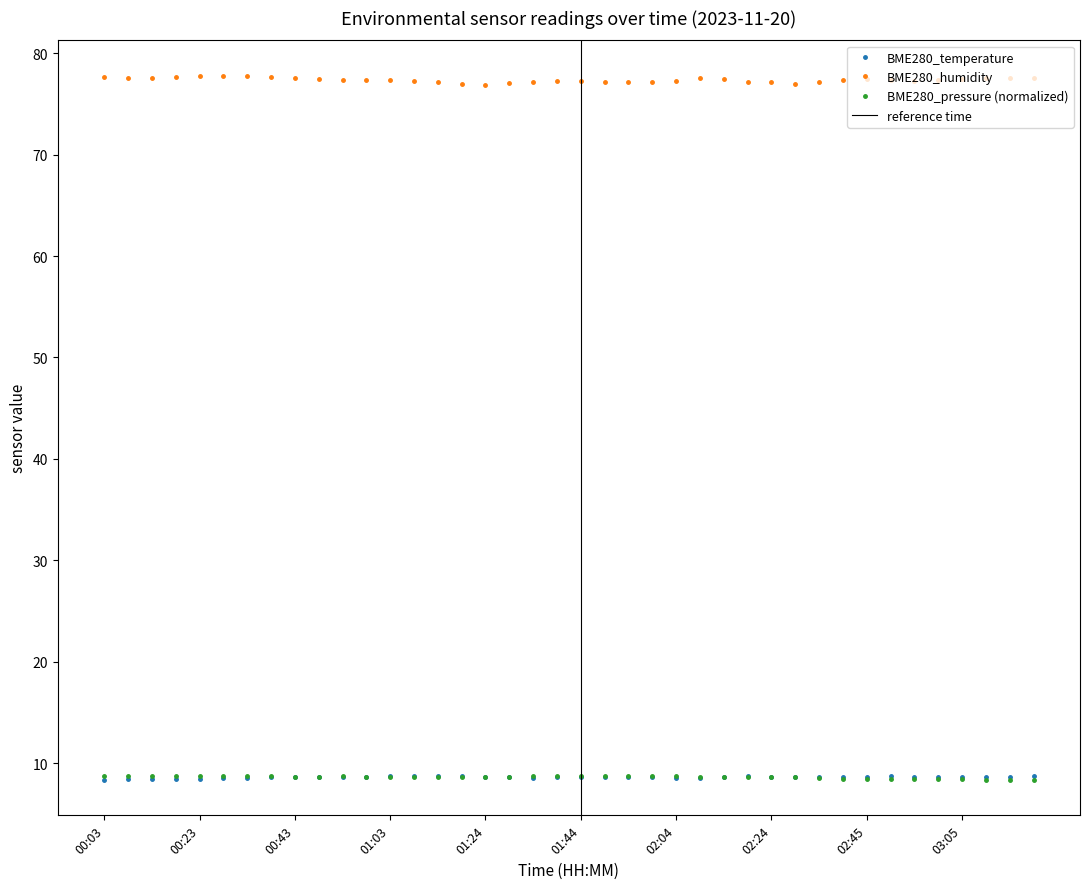

What is the total value across all series at 00:48?

94.8